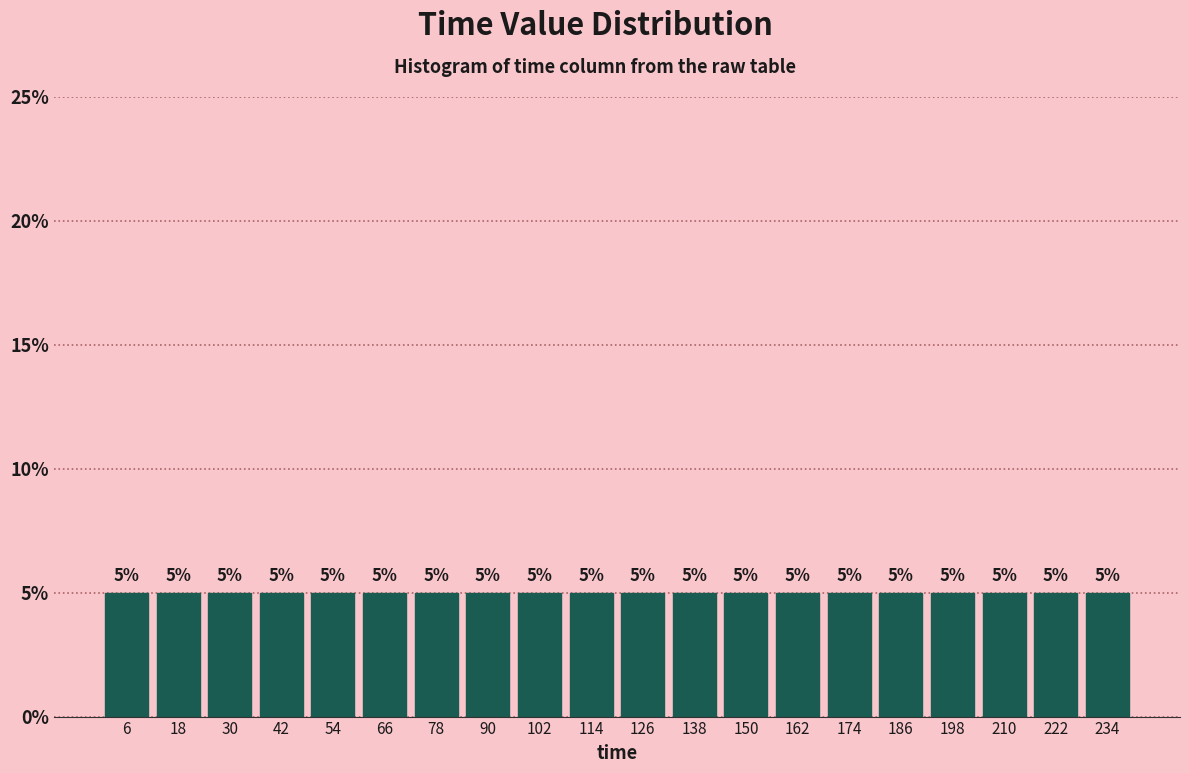

Reading left to right, transcribe this chart: for each bar, give the range it covers on the x-axis and its height.

0 to 12: 5
12 to 24: 5
24 to 36: 5
36 to 48: 5
48 to 60: 5
60 to 72: 5
72 to 84: 5
84 to 96: 5
96 to 108: 5
108 to 120: 5
120 to 132: 5
132 to 144: 5
144 to 156: 5
156 to 168: 5
168 to 180: 5
180 to 192: 5
192 to 204: 5
204 to 216: 5
216 to 228: 5
228 to 240: 5